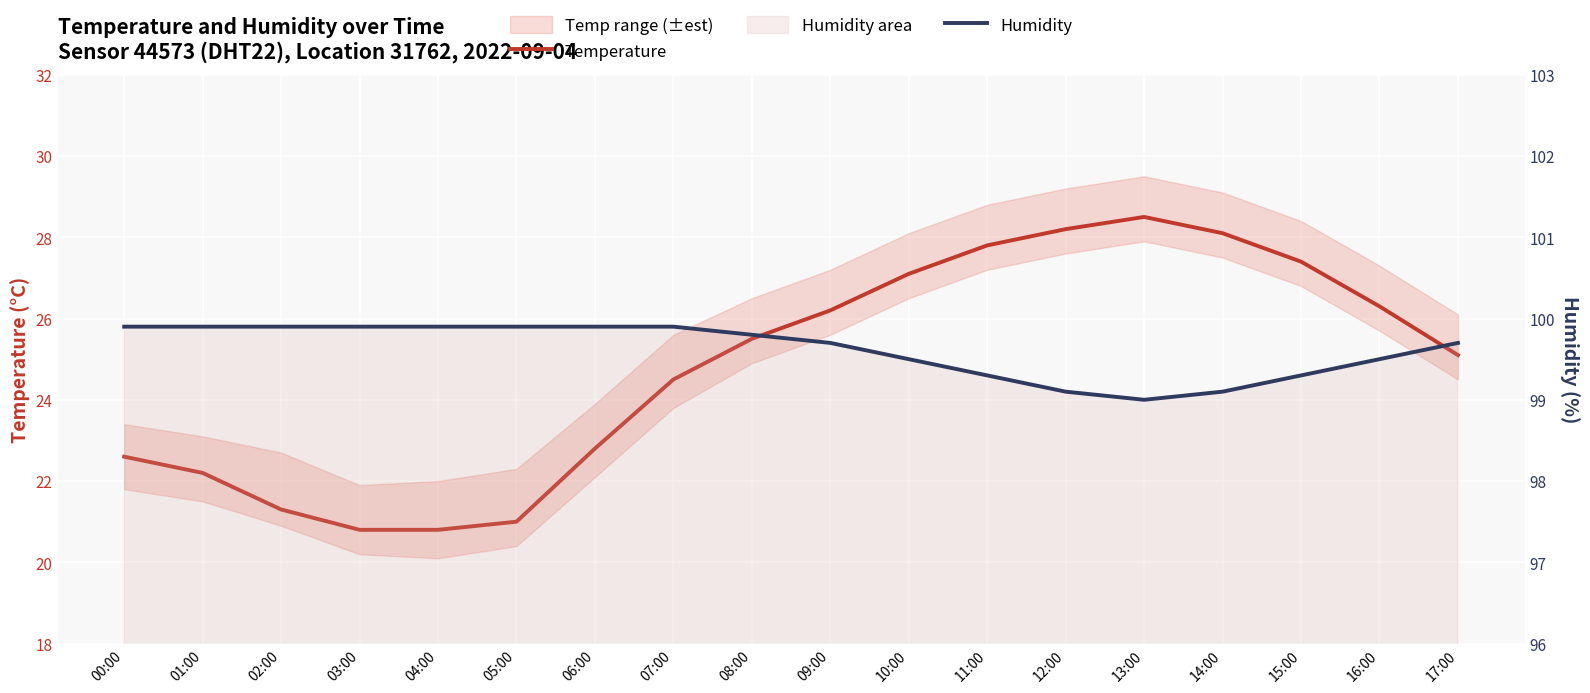

Rank the series by their maximum value, from lowest to highest.

Temperature, Humidity